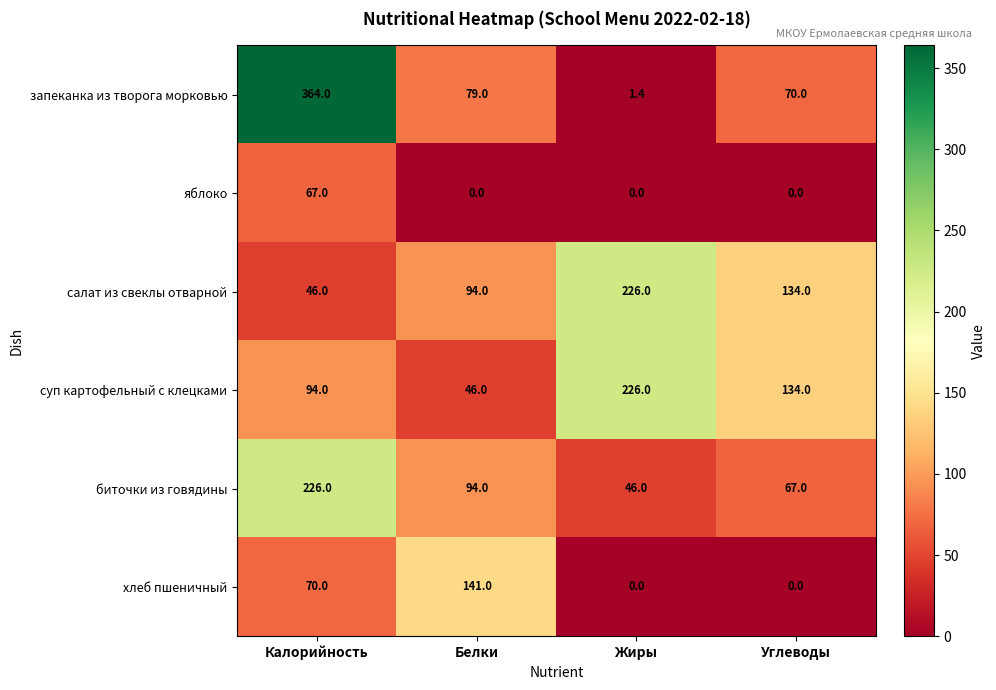

Which series has the largest range (max minus min)?

запеканка из творога морковью